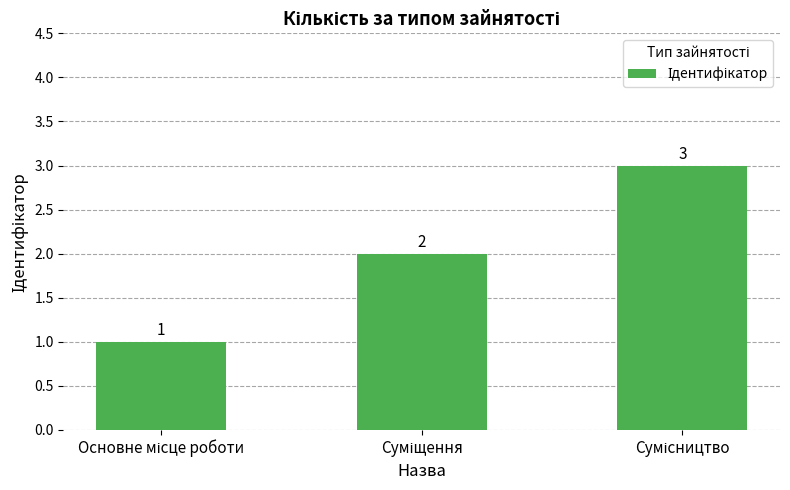

What is the sum of all values?

6